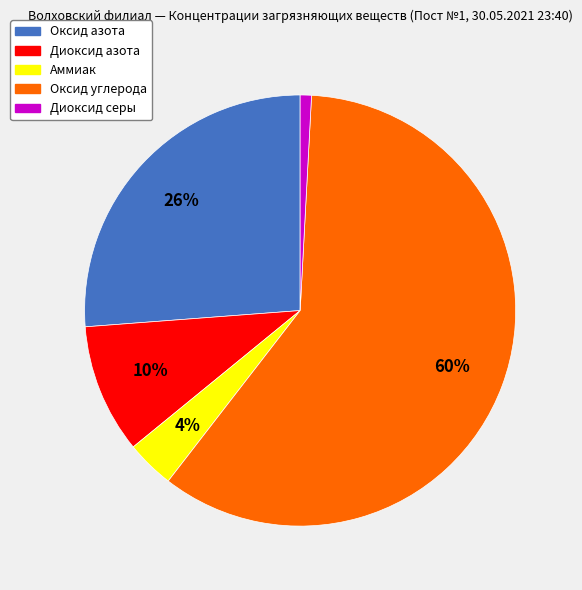

To the nearest percent, what is the difference between the Диоксид азота and Диоксид серы slice percentages?

9%